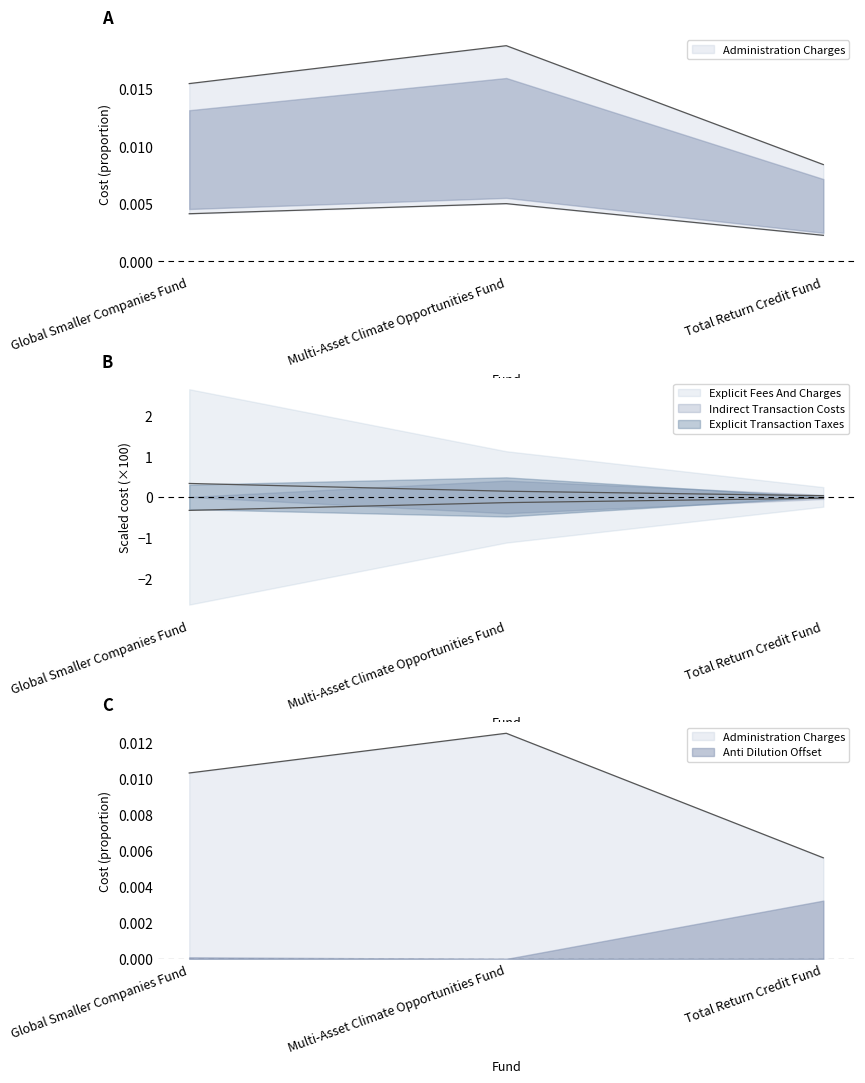

Is it true that Explicit Fees And Charges equals 0.0 at Multi-Asset Climate Opportunities Fund?

False